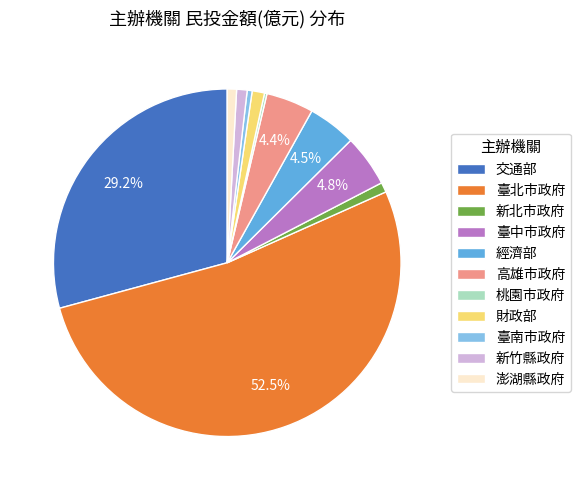

What is the largest slice in the pie chart?

臺北市政府